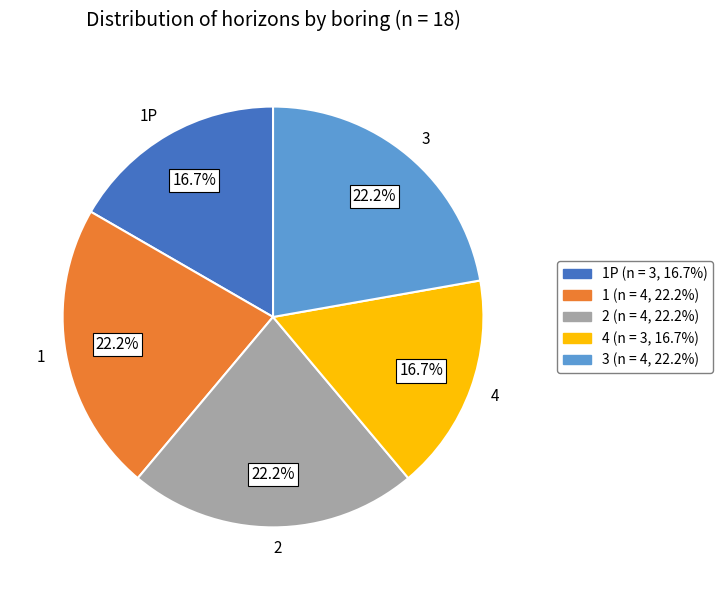

How many slices are in this pie chart?

5